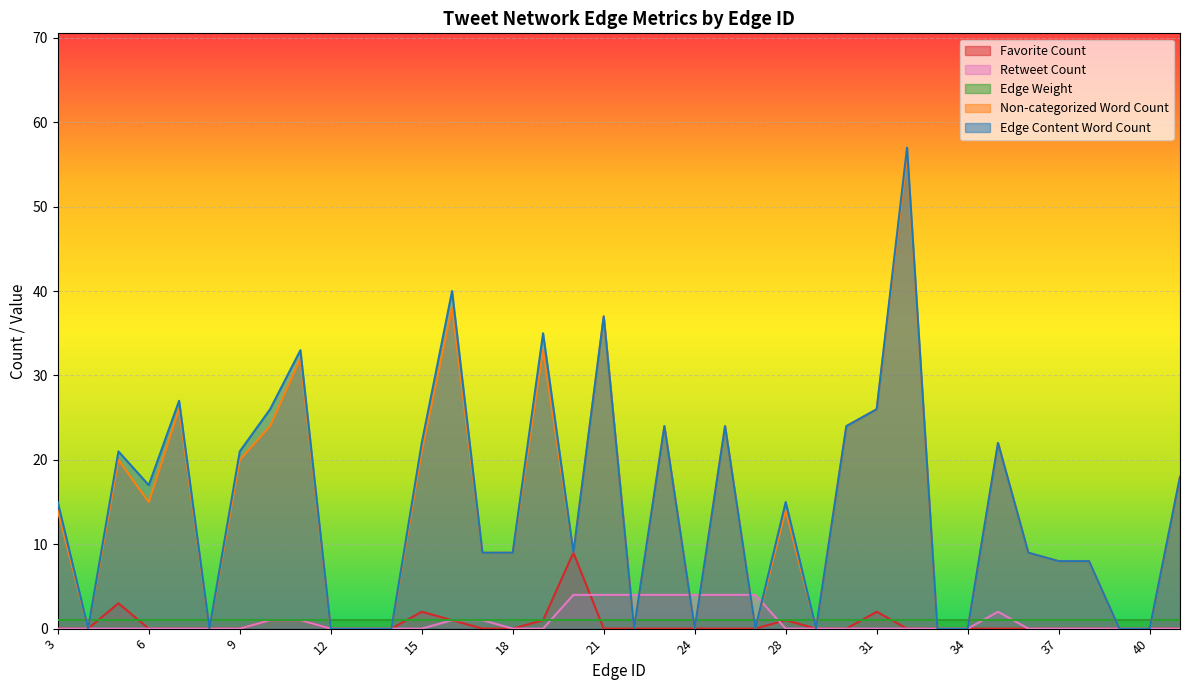

What is the sum of all Edge Content Word Count values?

556